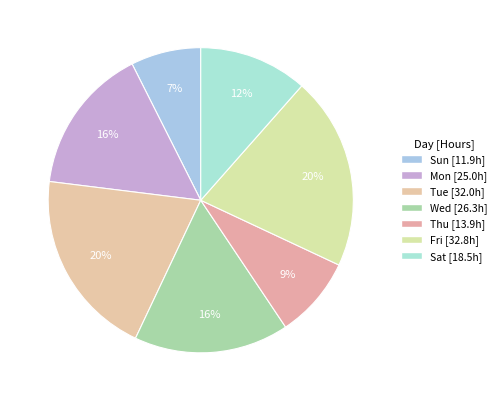

How many segments does this pie chart have?

7